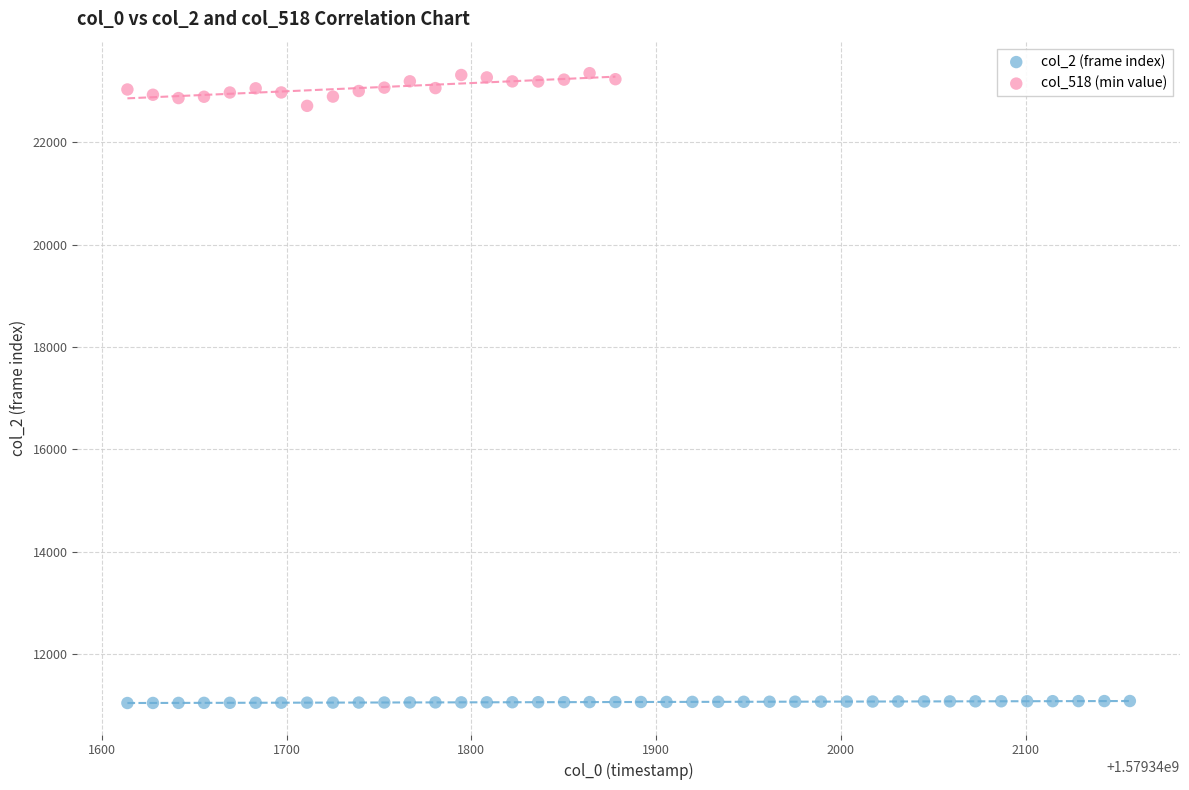

Which series has the widest spread of Y values?

col_518 (min value)